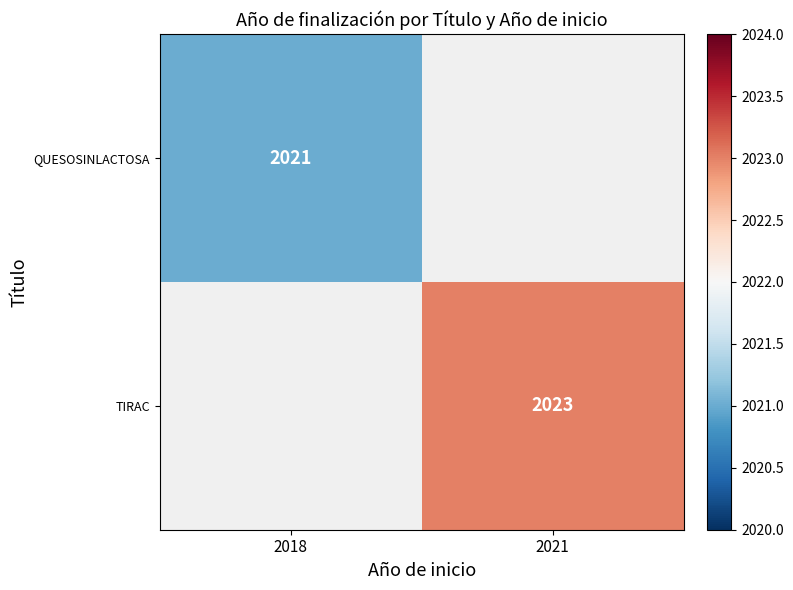

The TIRAC series shows 485 at 2021. True or false?

False